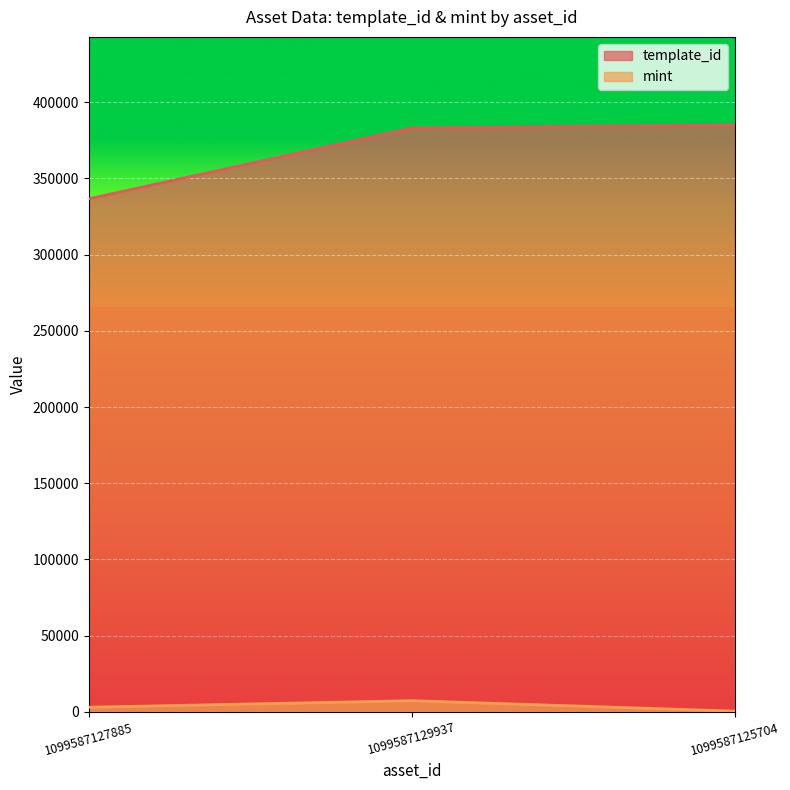

List the series in order of their overall mean, lowest first.

mint, template_id